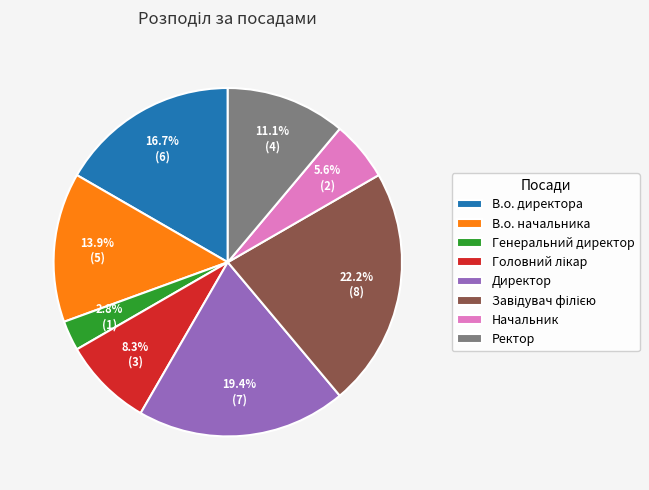

Count the number of slices in the pie.

8